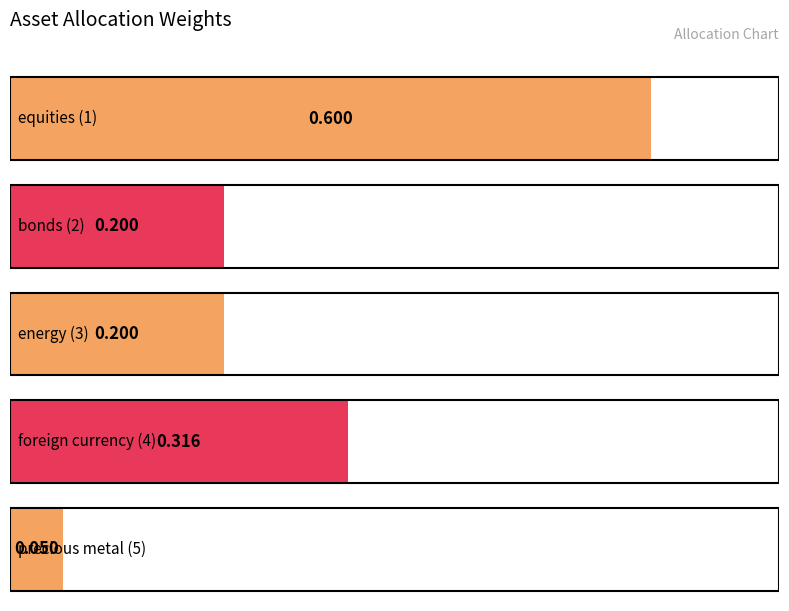

The chart shows a value of 0.1 at bonds (2). True or false?

False